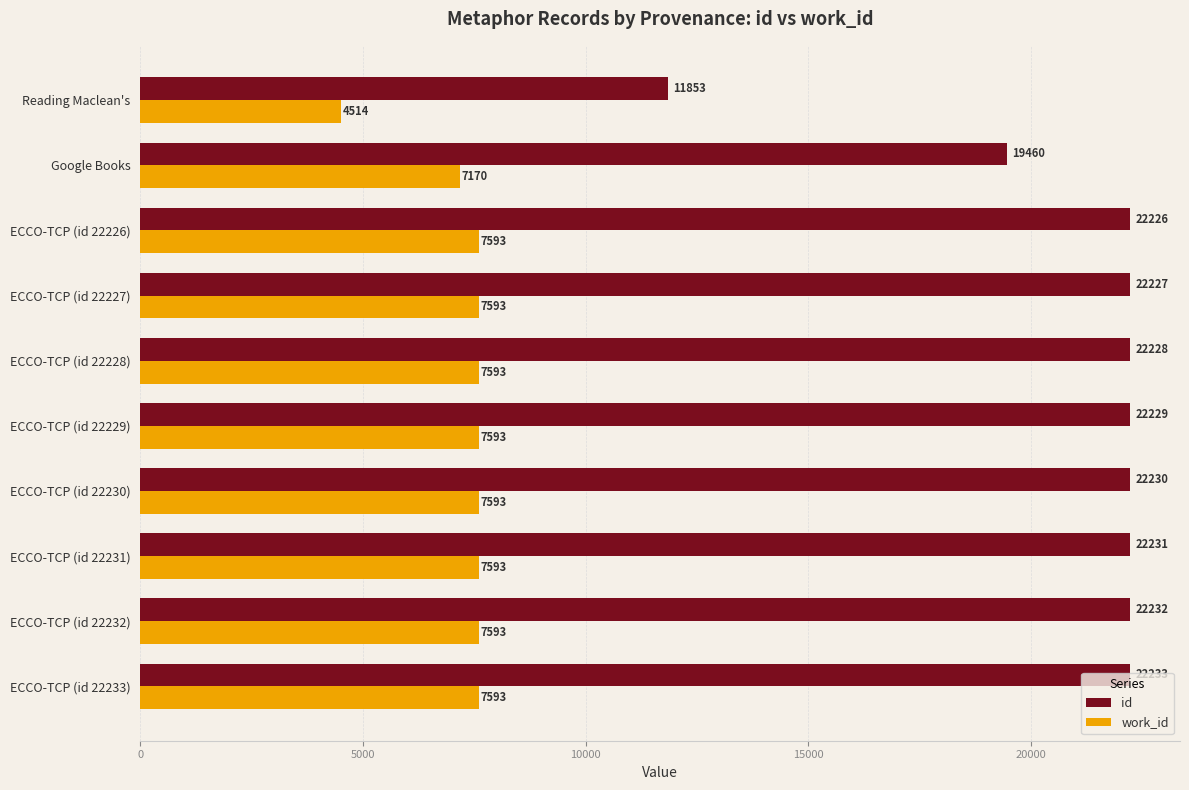

What is the difference between the work_id values at ECCO-TCP (id 22232) and Reading Maclean's?

3079